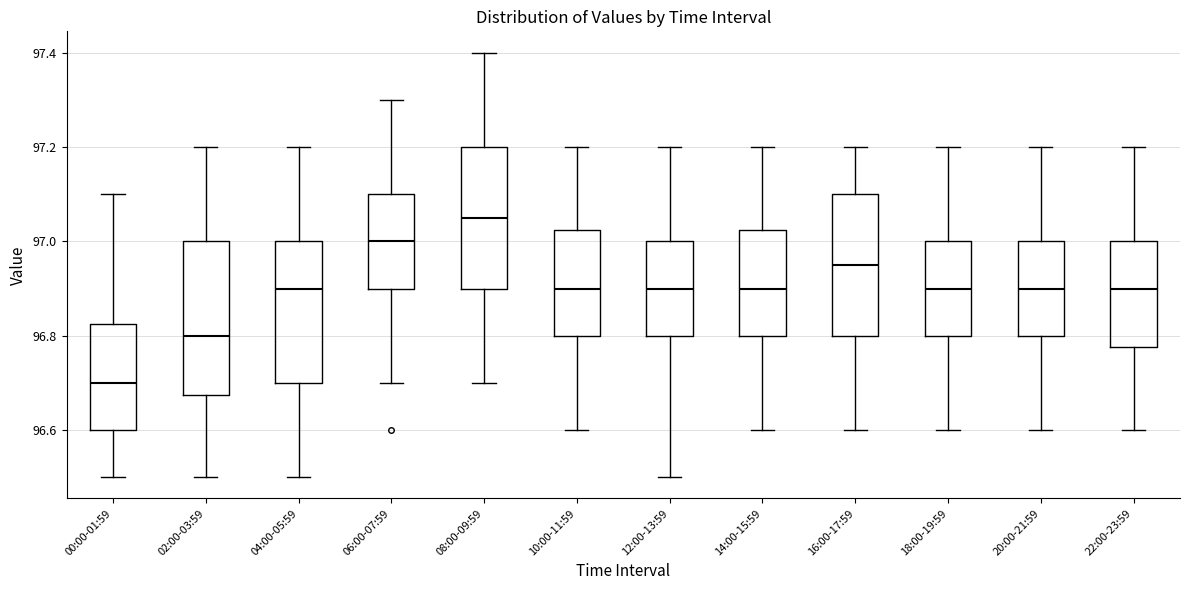

Which box's median line is the lowest?

00:00-01:59